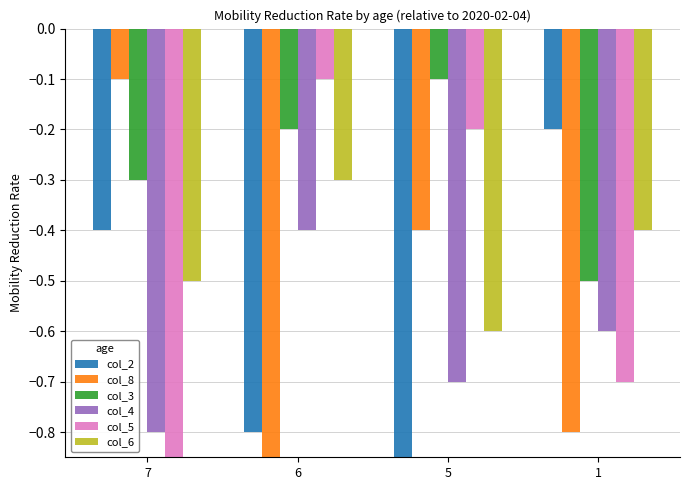

Reading left to right, list all the values displayed in this chart.

col_2: -0.4	-0.8	-0.9	-0.2
col_8: -0.1	-0.9	-0.4	-0.8
col_3: -0.3	-0.2	-0.1	-0.5
col_4: -0.8	-0.4	-0.7	-0.6
col_5: -0.9	-0.1	-0.2	-0.7
col_6: -0.5	-0.3	-0.6	-0.4